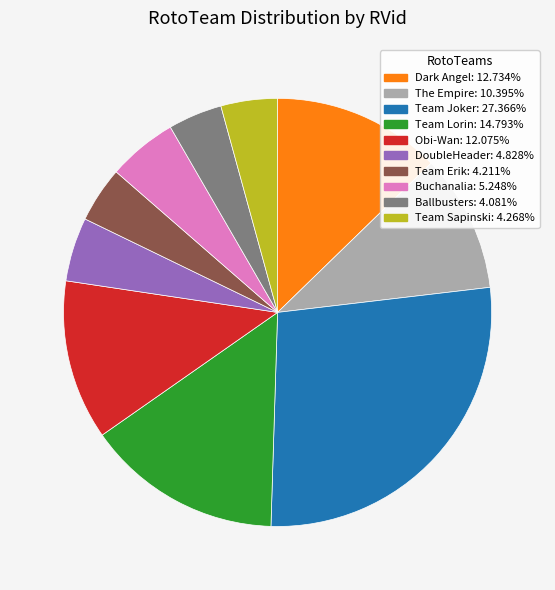

Does any single category account for the majority?

No